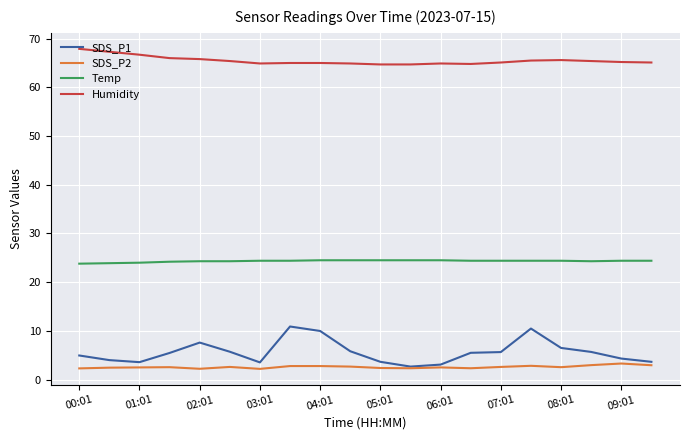

True or false: SDS_P2 and Temp intersect in this chart.

False